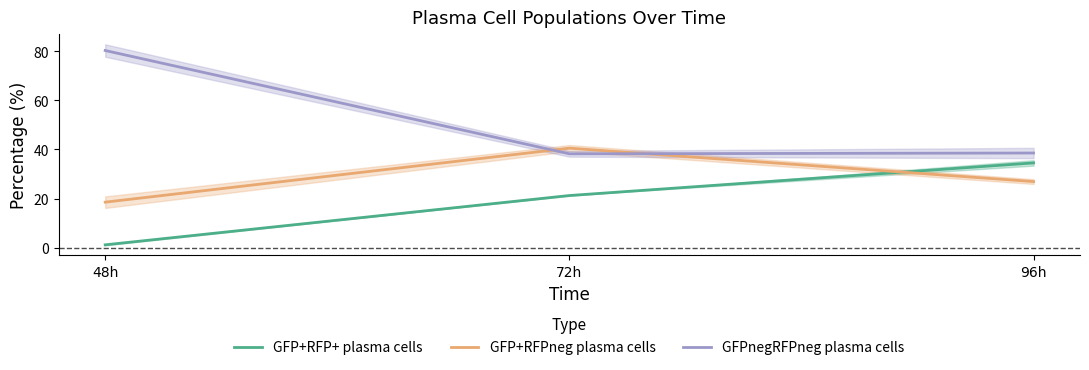

Rank the categories by GFP+RFP+ plasma cells value from highest to lowest.

96h, 72h, 48h